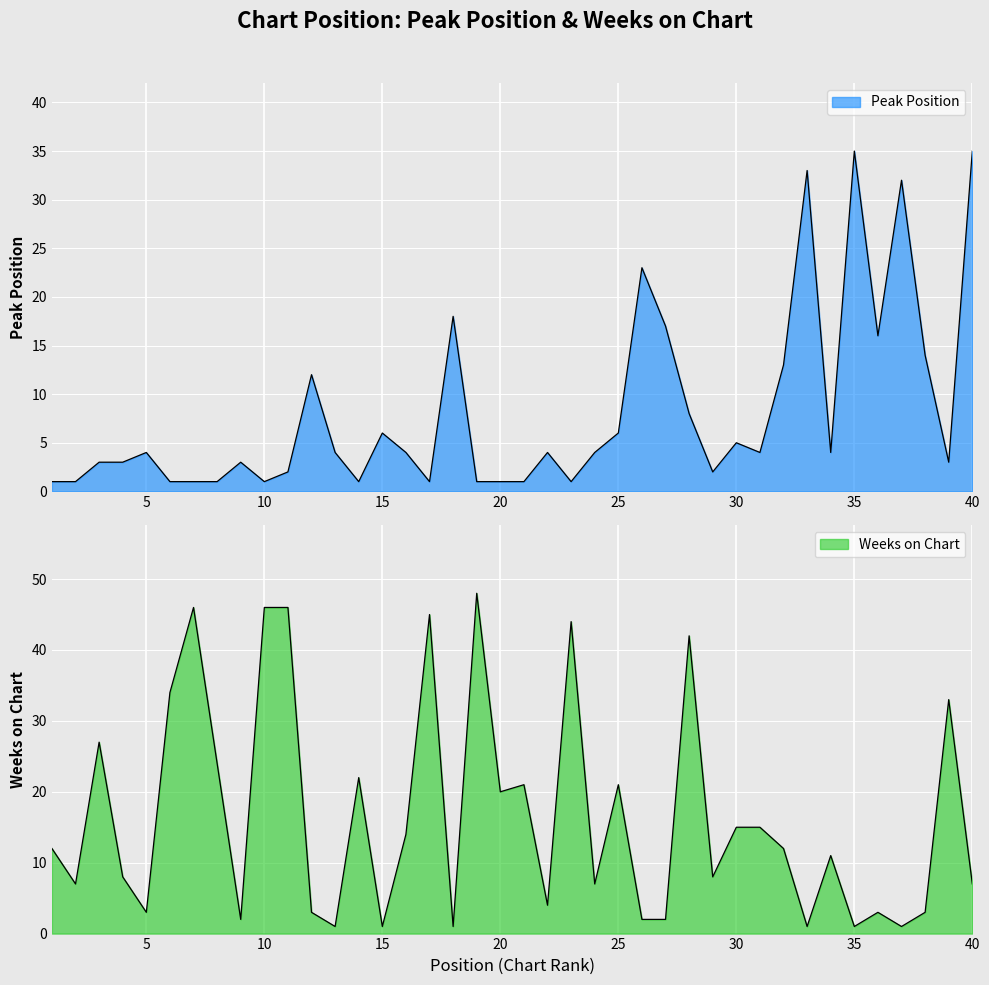

What is the spread (max minus min) of values at 6?

33